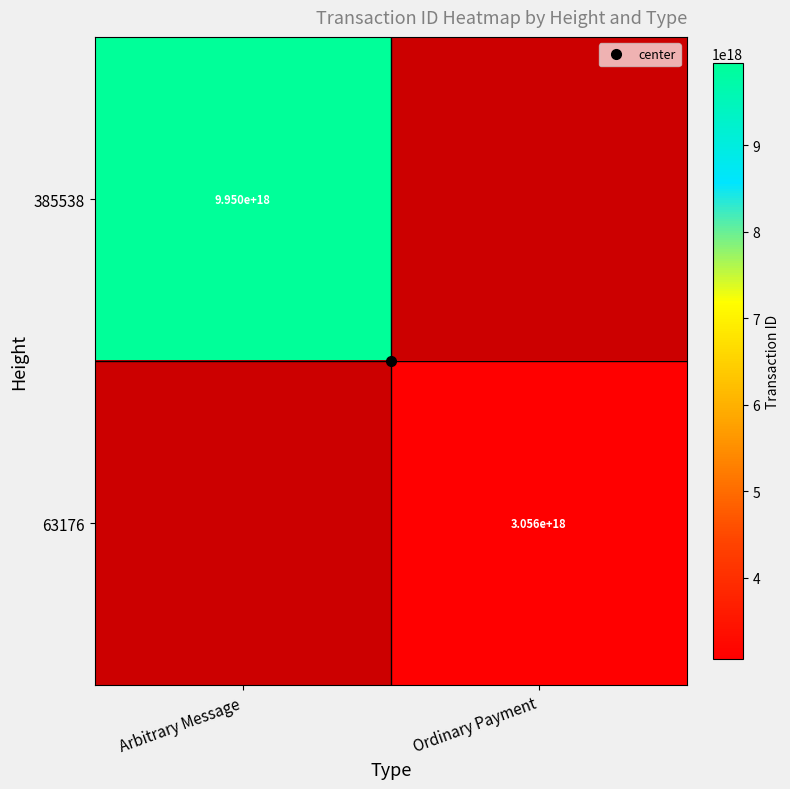

Rank the series at Arbitrary Message from highest to lowest value.

385538, 63176